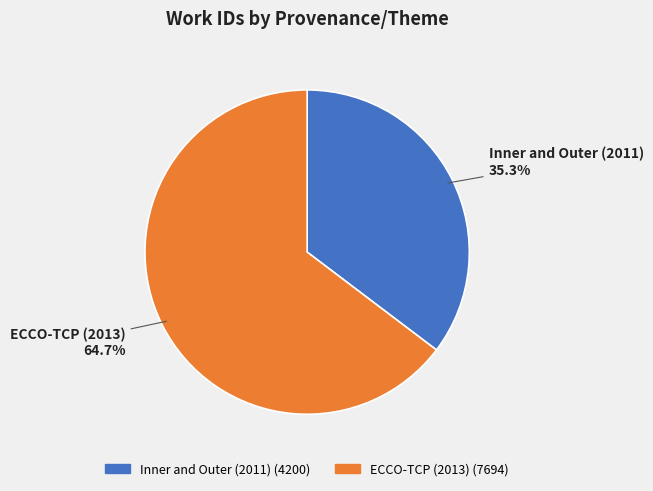

Is it true that ECCO-TCP (2013) is 79% of the pie?

False